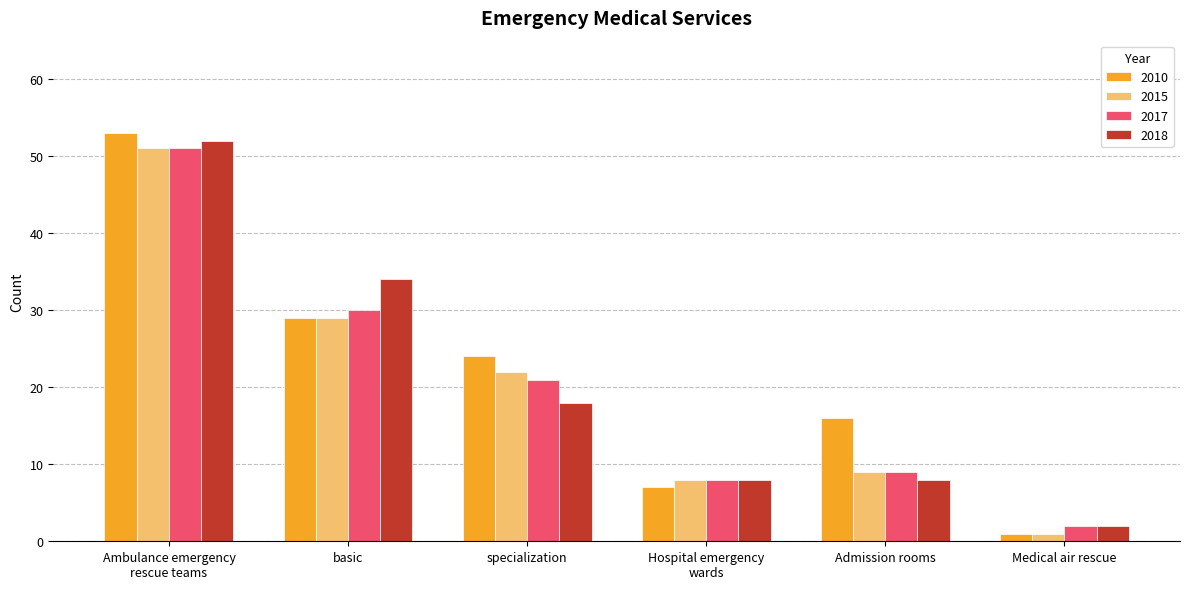

The 2010 series shows 36 at specialization. True or false?

False